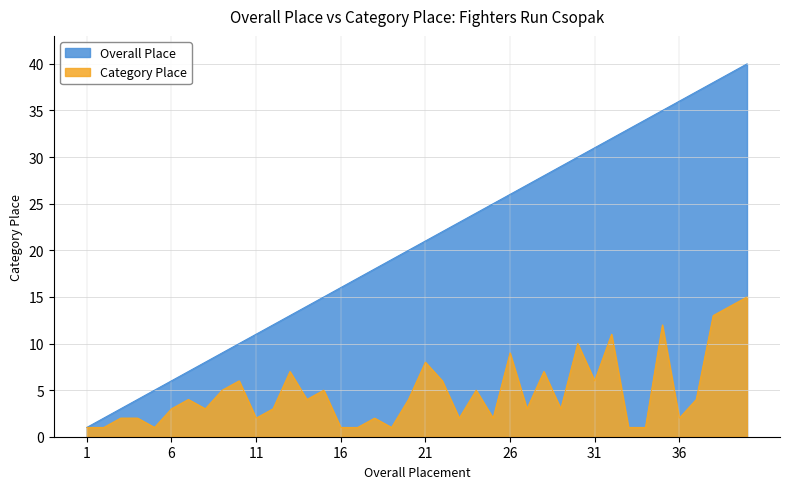

Reading right to left, list all the values displayed in this chart.

Overall Place: 40	39	38	37	36	35	34	33	32	31	30	29	28	27	26	25	24	23	22	21	20	19	18	17	16	15	14	13	12	11	10	9	8	7	6	5	4	3	2	1
Category Place: 15	14	13	4	2	12	1	1	11	6	10	3	7	3	9	2	5	2	6	8	4	1	2	1	1	5	4	7	3	2	6	5	3	4	3	1	2	2	1	1